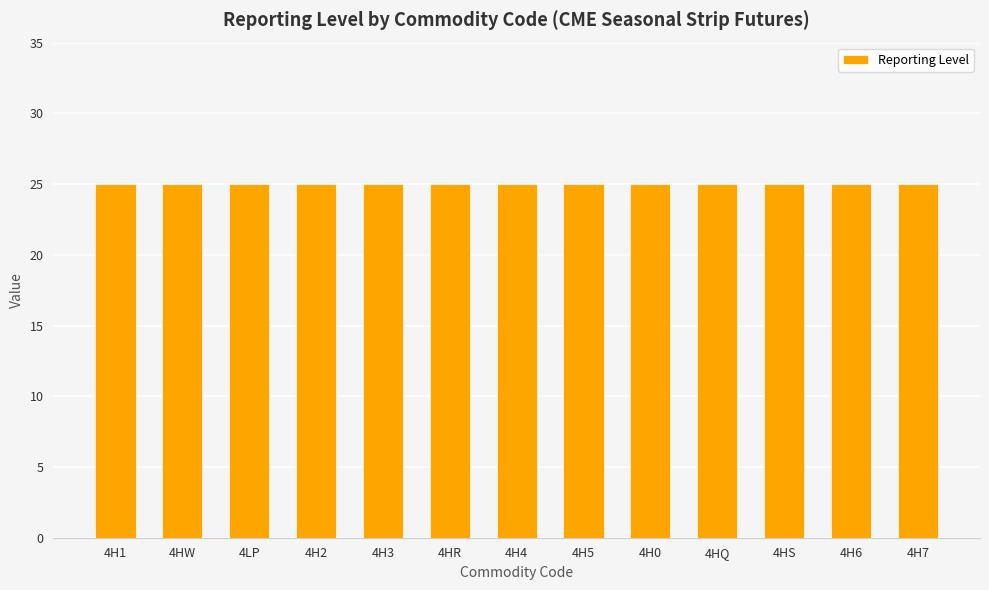

Which series has the largest range (max minus min)?

Reporting Level